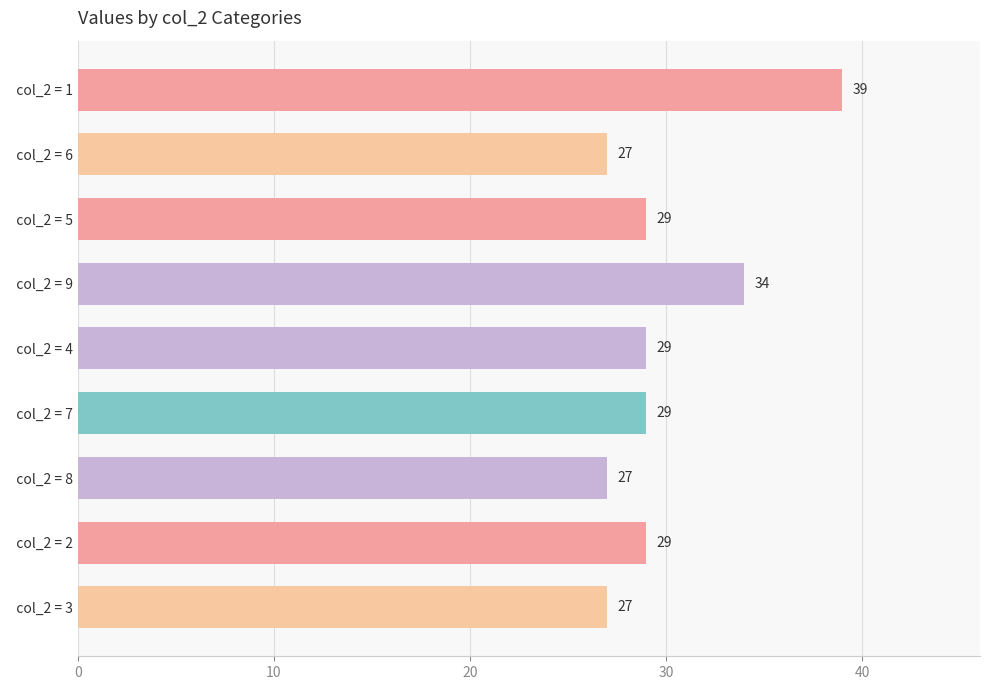

What is the smallest value displayed?

27